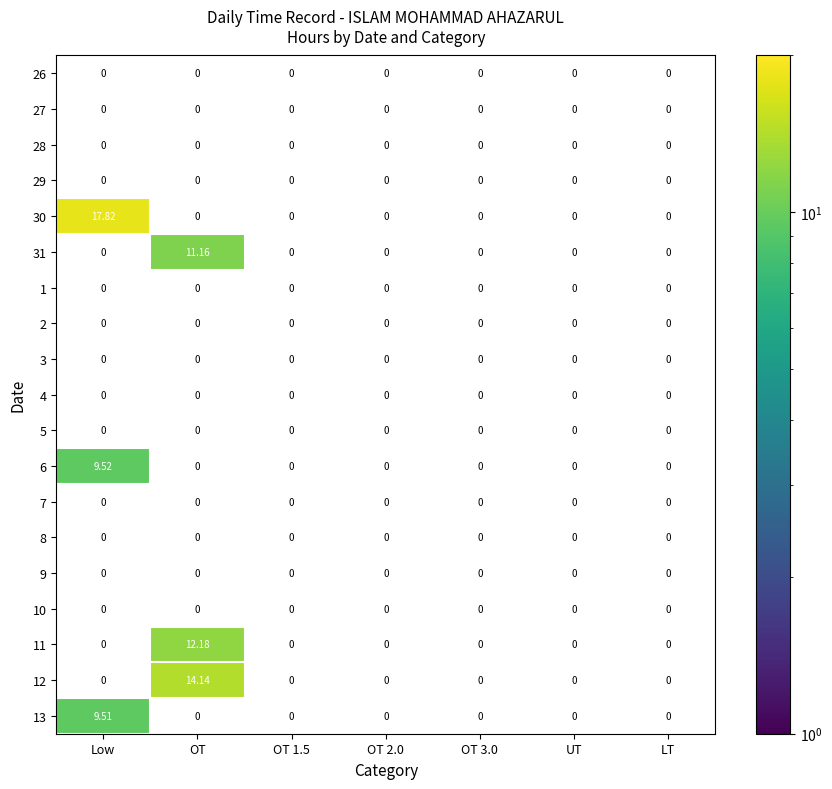

Is the value of 29 at OT 2.0 greater than the value of 27 at OT 1.5?

No